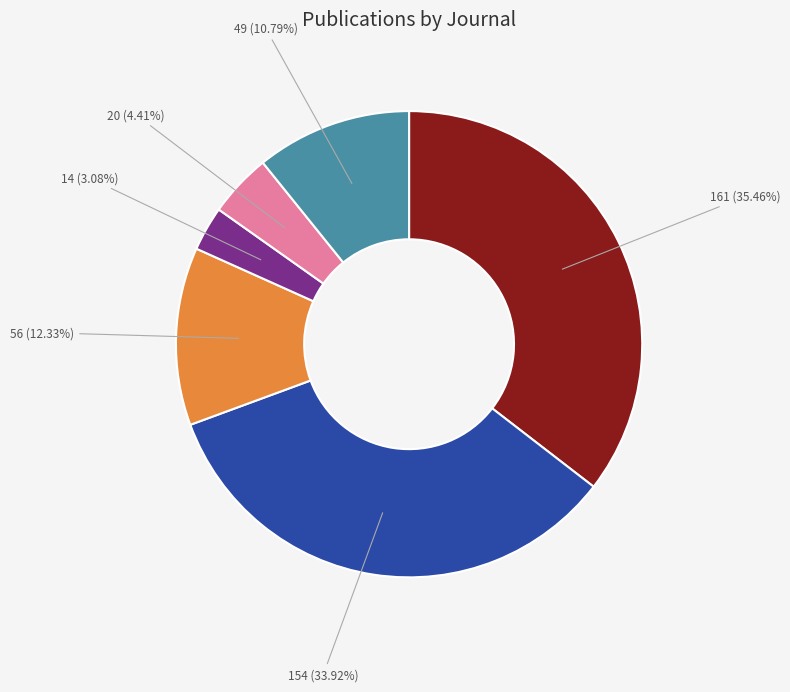

Is there a majority slice in this chart?

No